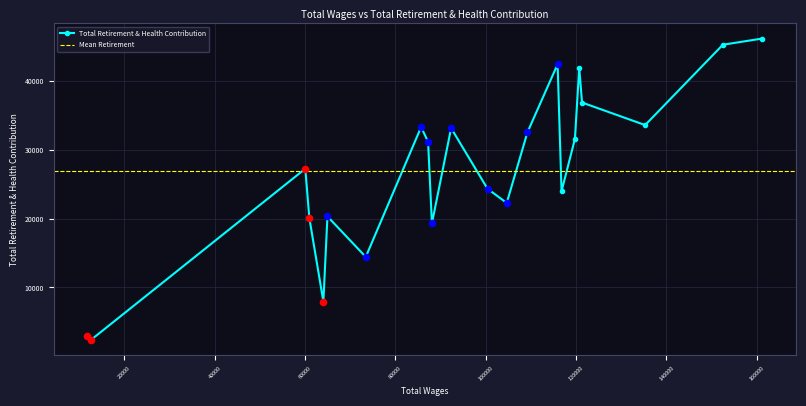

Which has a higher value, 135278 or 92325?

135278